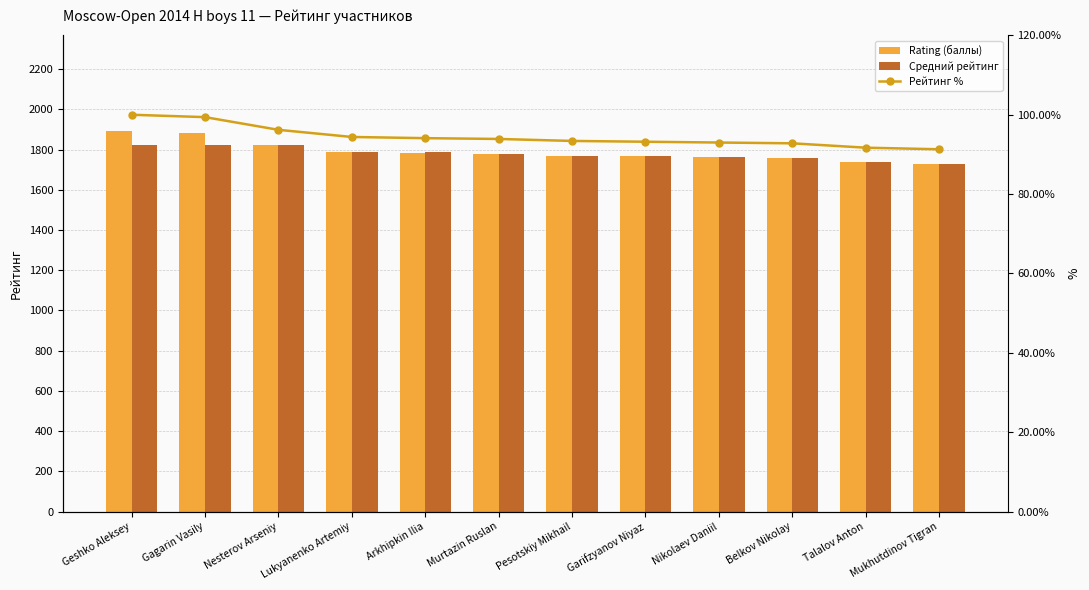

What is the spread (max minus min) of values at Belkov Nikolay?

1665.2